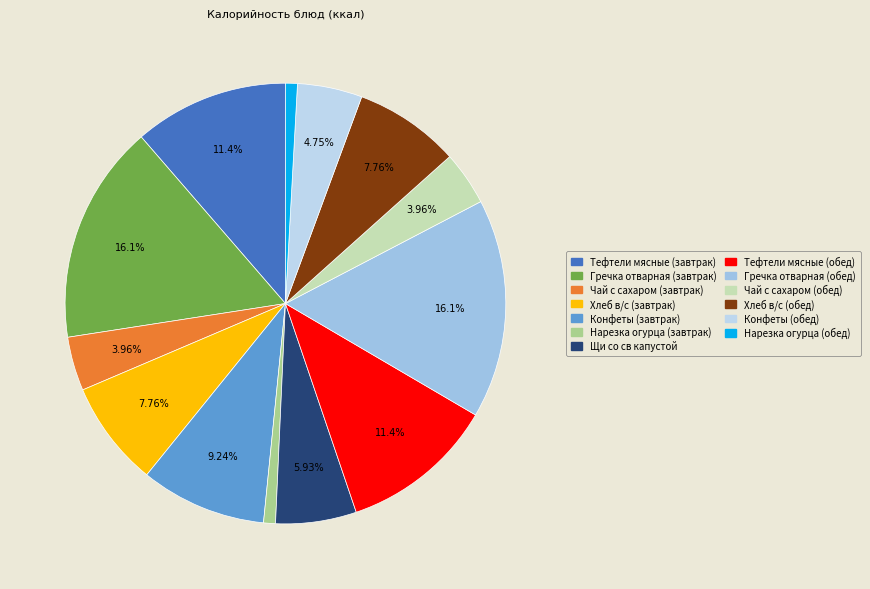

How many slices are in this pie chart?

13